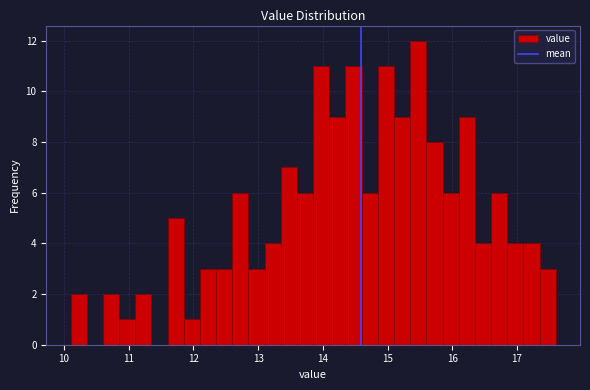

Around what value on the x-axis is the tallest bar? Give the approximate position of its centre, as read against the axis.

15.5